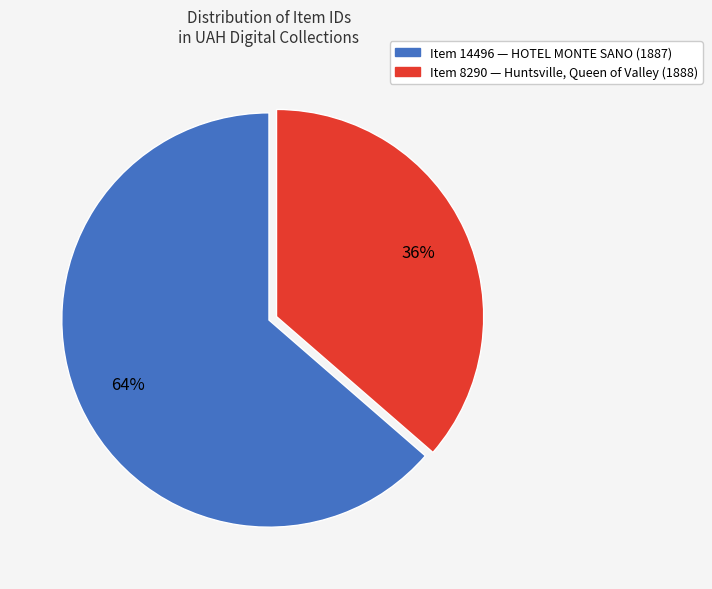

What is the largest slice in the pie chart?

Item 14496 — HOTEL MONTE SANO (1887)